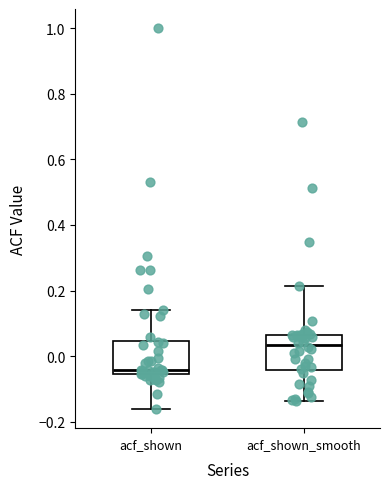

Reading left to right, read every box against the y-axis: the position of its median line, the range the box covers, and the ends of its whiskers. The values are not printed on the chart, so give them approximately, as read against the axis.

acf_shown: median -0.04, box -0.06 to 0.04, whiskers -0.16 to 0.14
acf_shown_smooth: median 0.04, box -0.04 to 0.06, whiskers -0.14 to 0.22